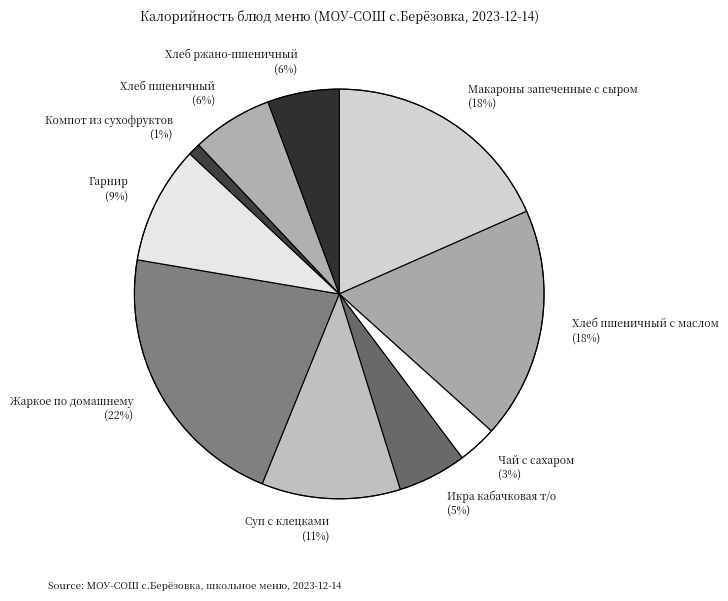

To the nearest percent, what is the difference between the largest and smallest slice percentages?

21%